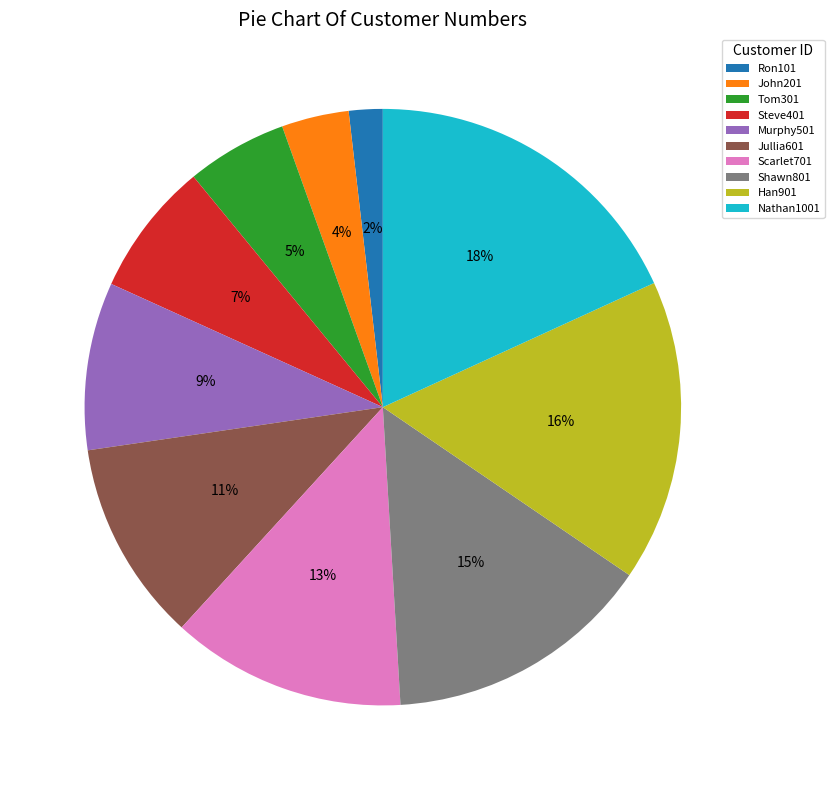

Which category has the biggest portion of the pie?

Nathan1001